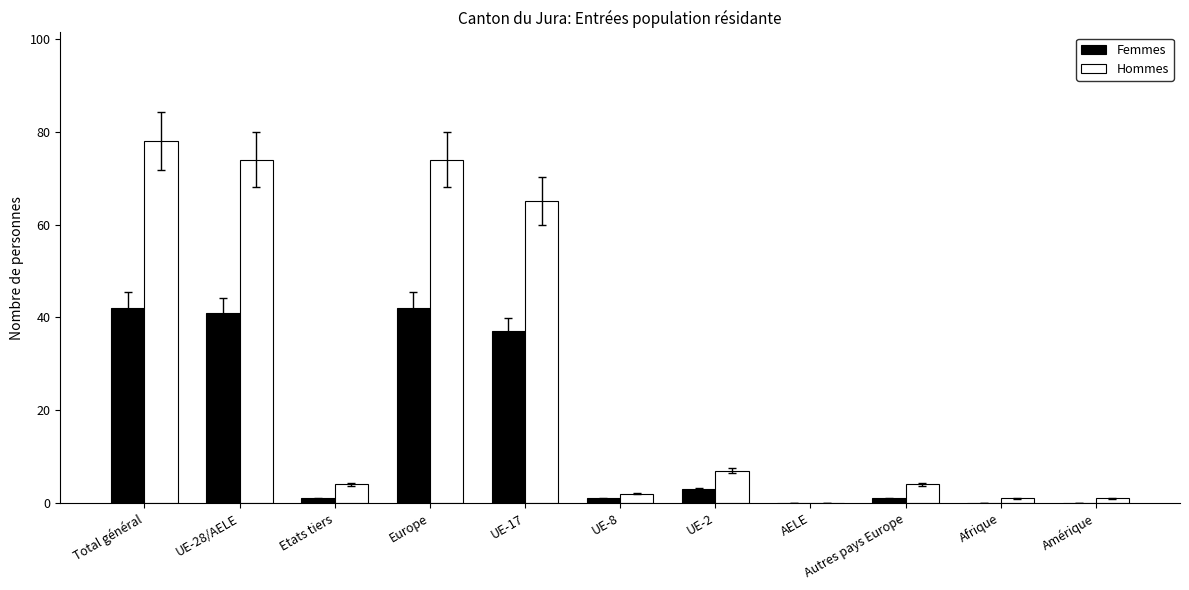

At which label does Hommes first exceed 4?

Total général